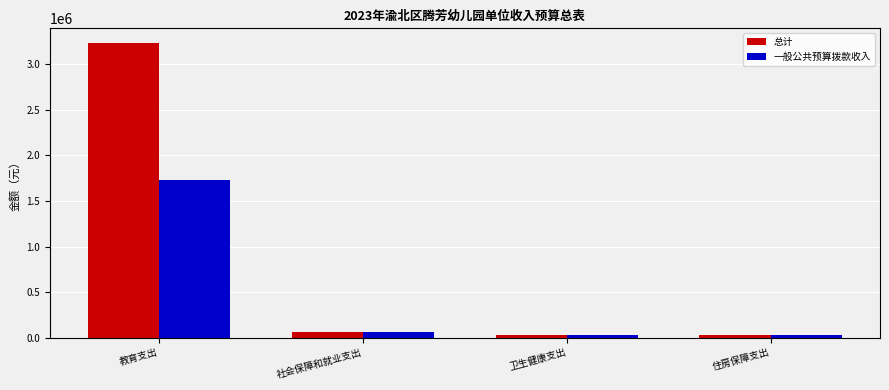

Where is 一般公共预算拨款收入 nearest to the value 881788?

社会保障和就业支出